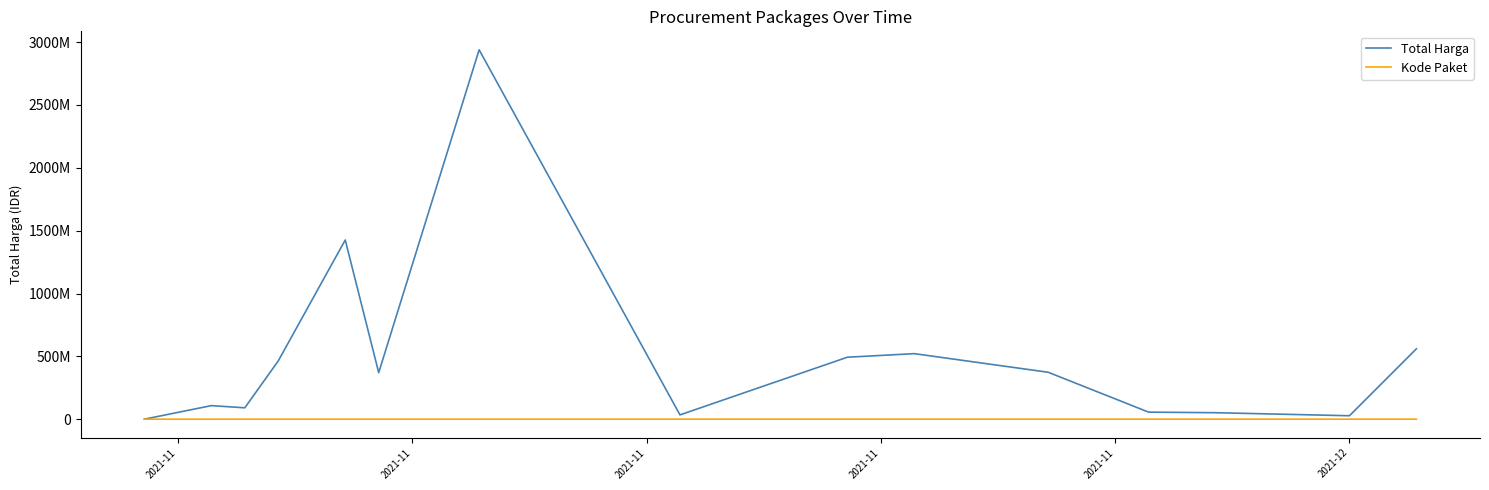

What is the value of the Total Harga point at the 8th from the left?

34292000